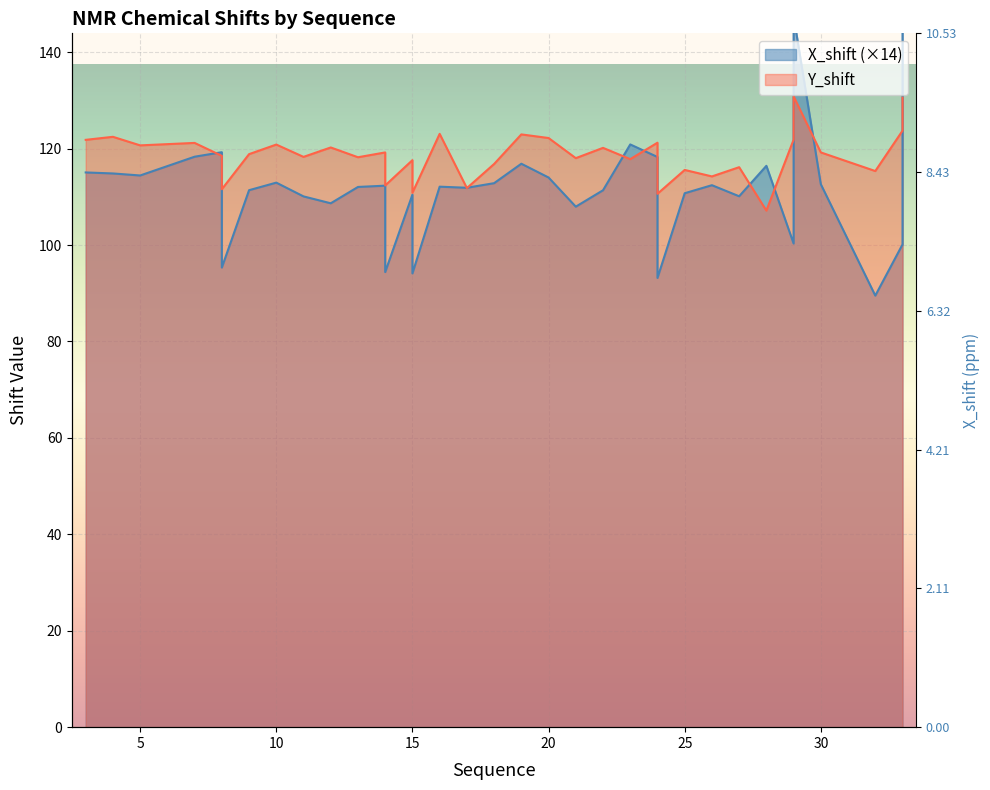

Is it true that X_shift equals 154.7 at 10?

False